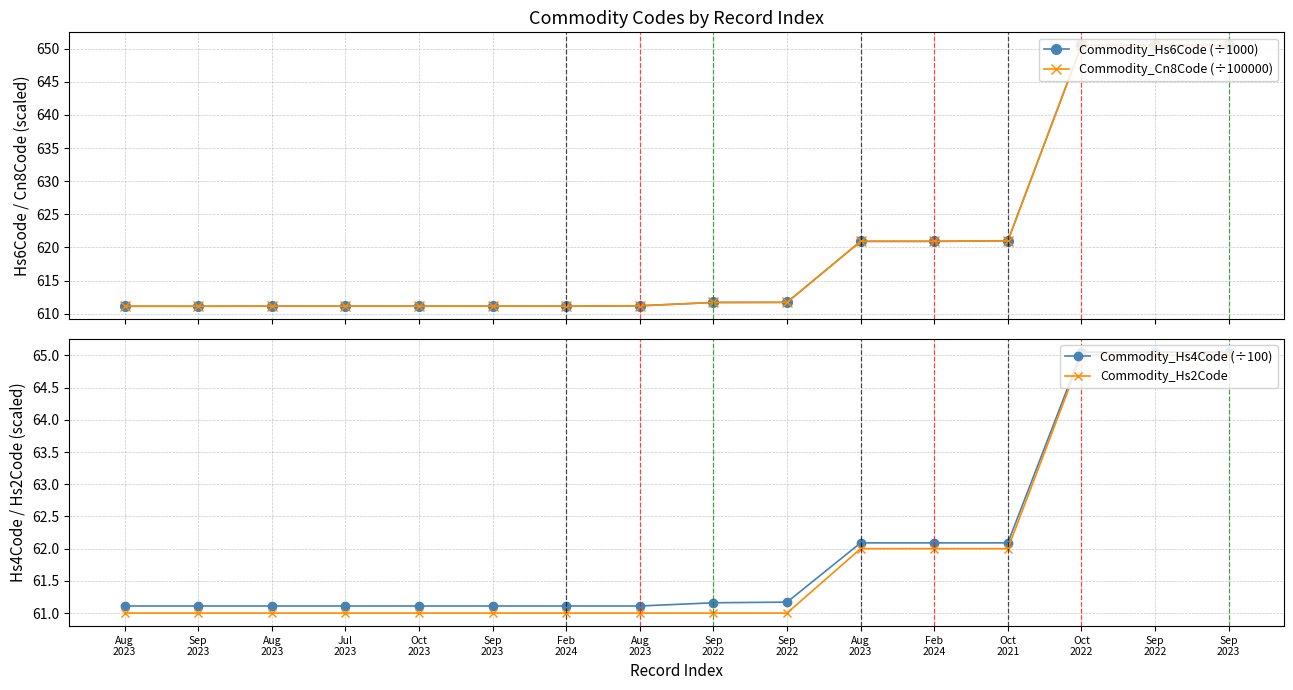

What is the difference between the maximum and minimum values in the Commodity_Cn8Code (÷100000) series?

39.4